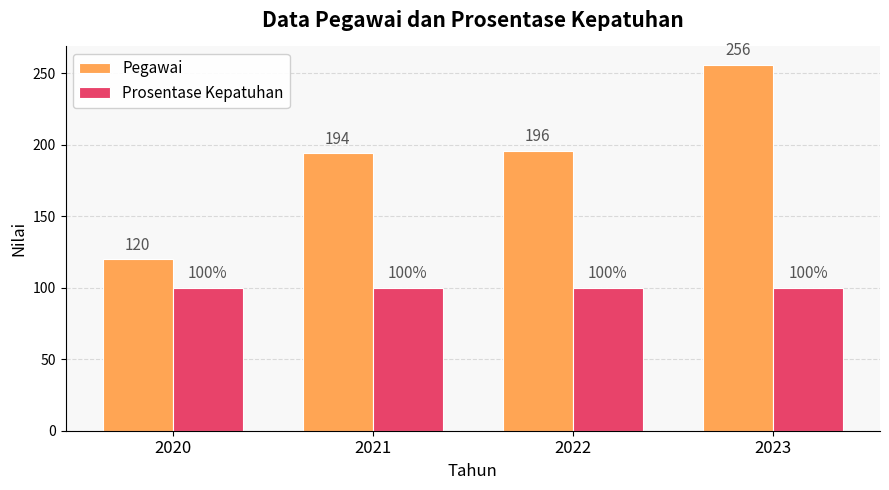

List the series in order of their overall mean, lowest first.

Prosentase Kepatuhan, Pegawai